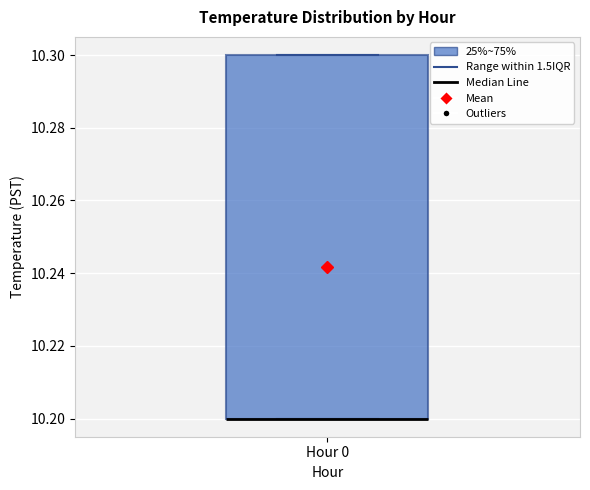

Where is the lower edge of the box for Hour 0 on the y-axis? The values are not printed on the chart, so give them approximately, as read against the axis.

10.2